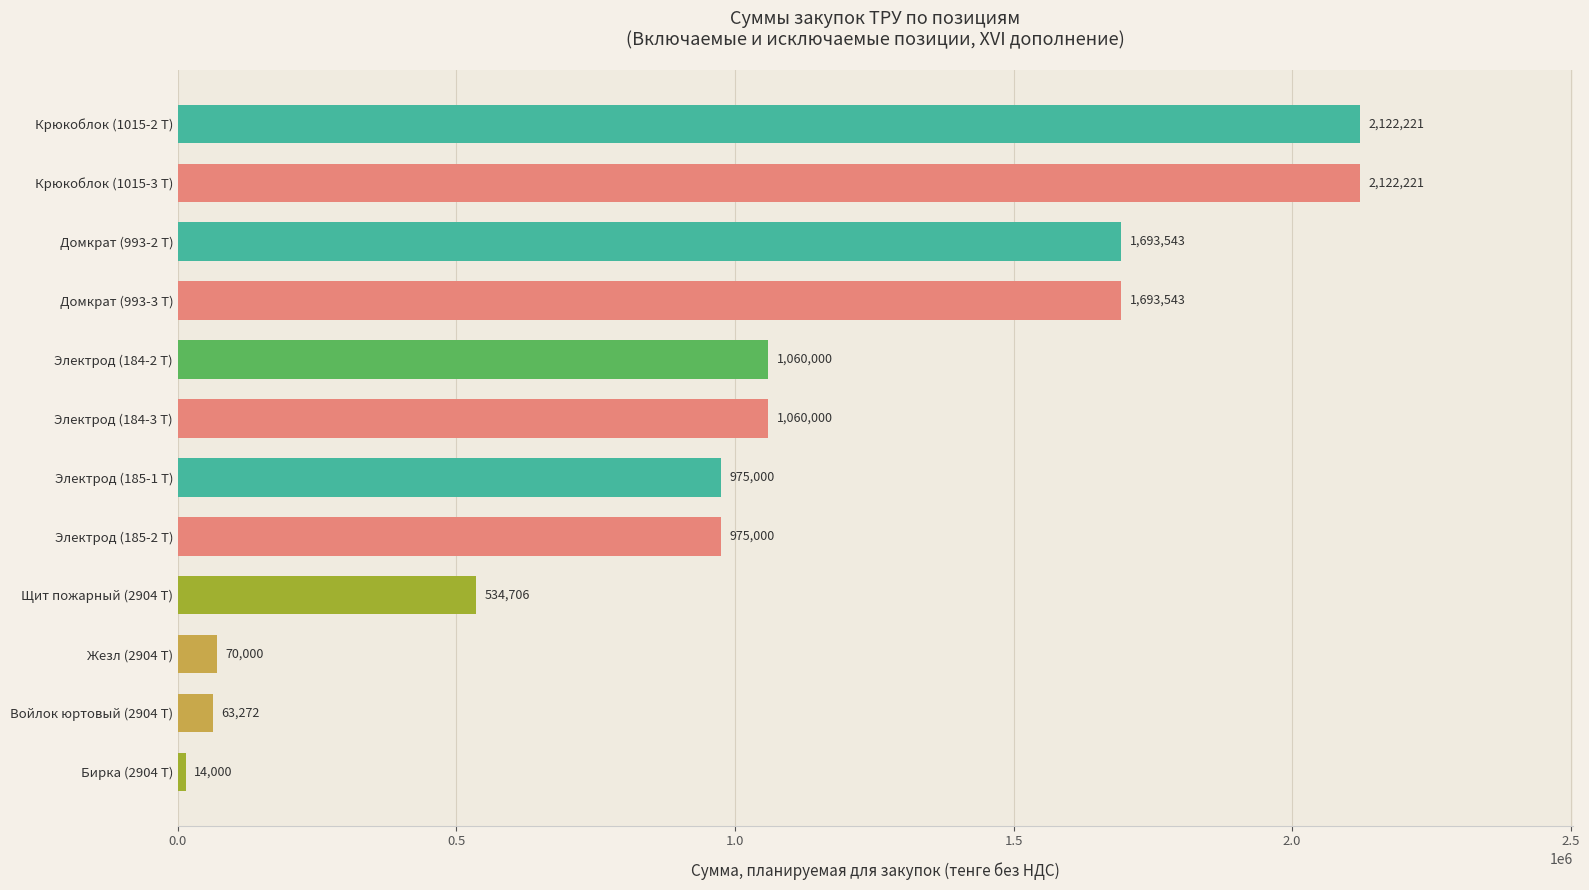

Between Домкрат (993-3 Т) and Электрод (184-3 Т), which is larger?

Домкрат (993-3 Т)